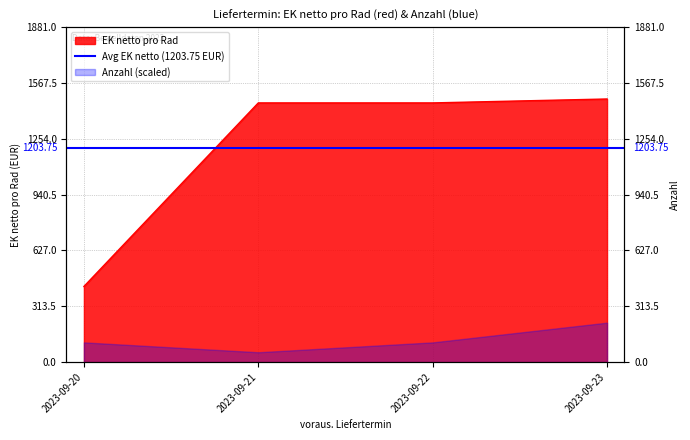

Where does the data first go above 1456?

2023-09-23